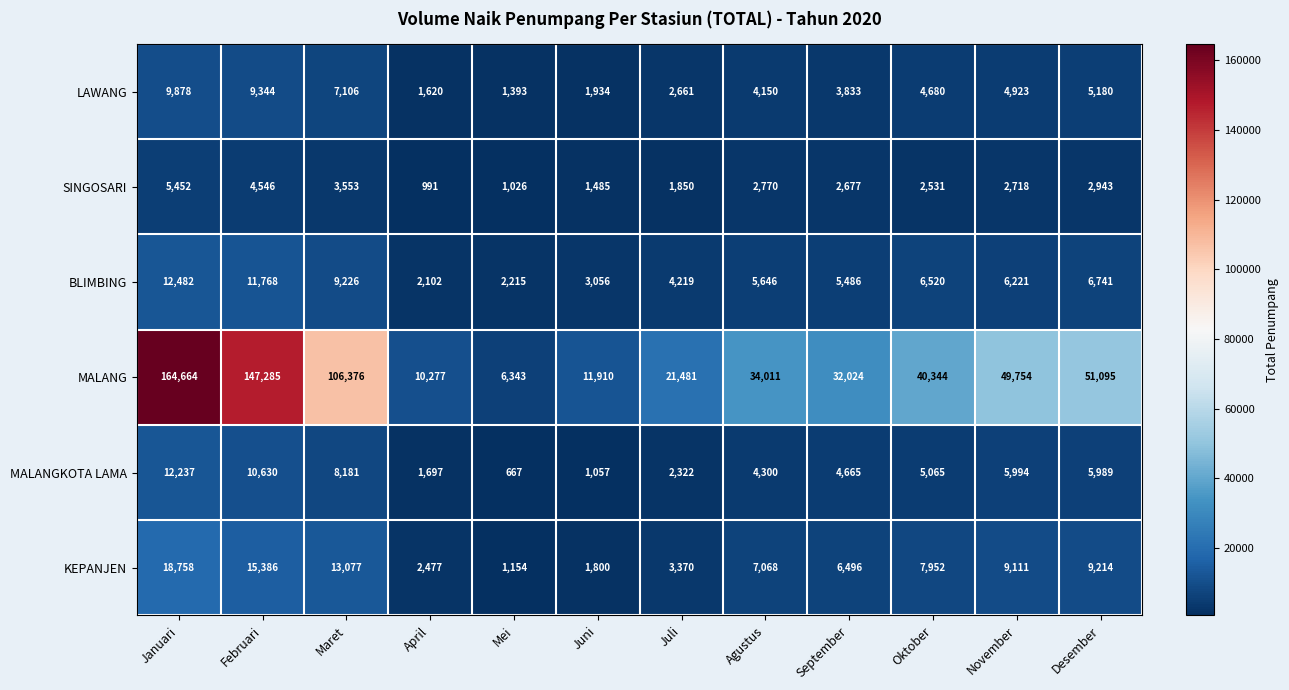

The MALANG series shows 49754 at November. True or false?

True